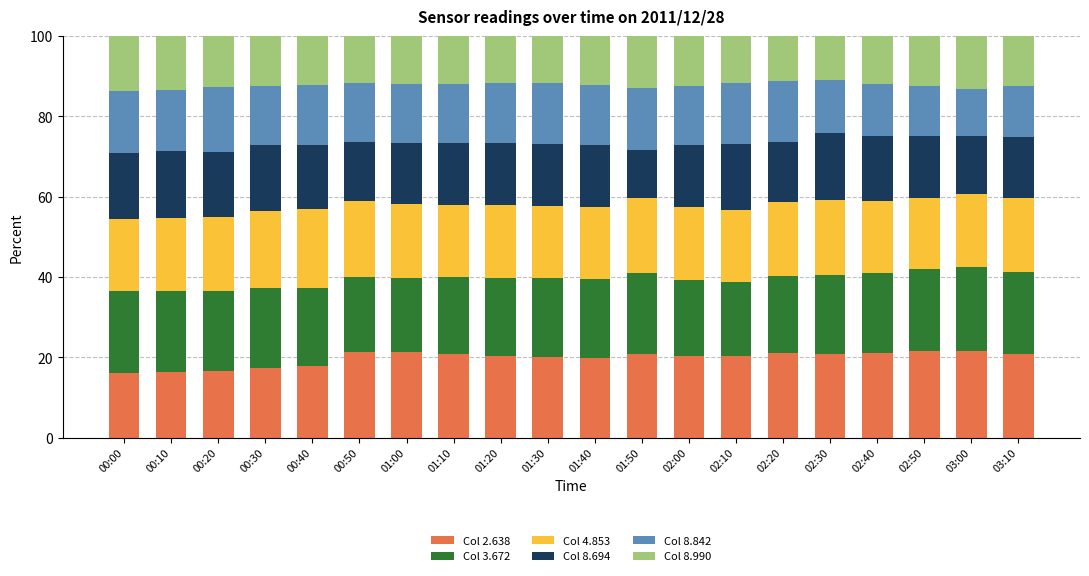

What is the average value of the Col 2.638 series?

19.8